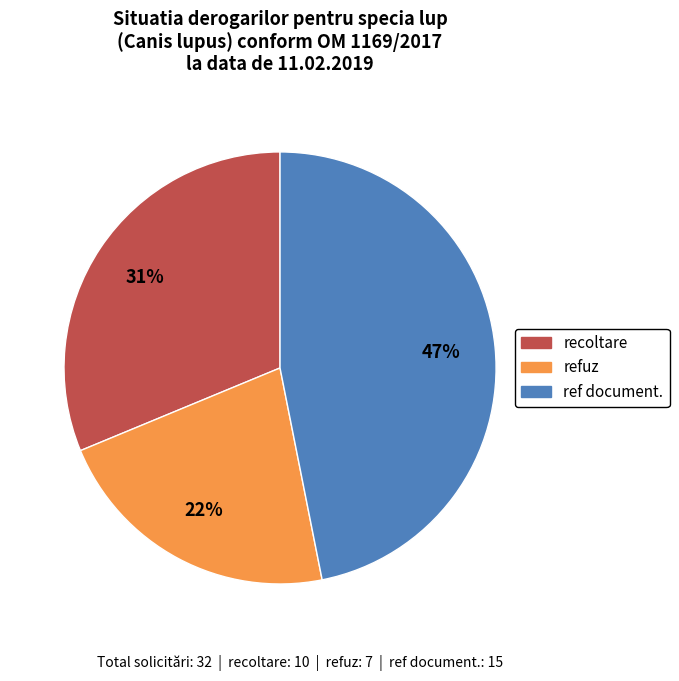

To the nearest percent, what portion does ref document. represent?

47%